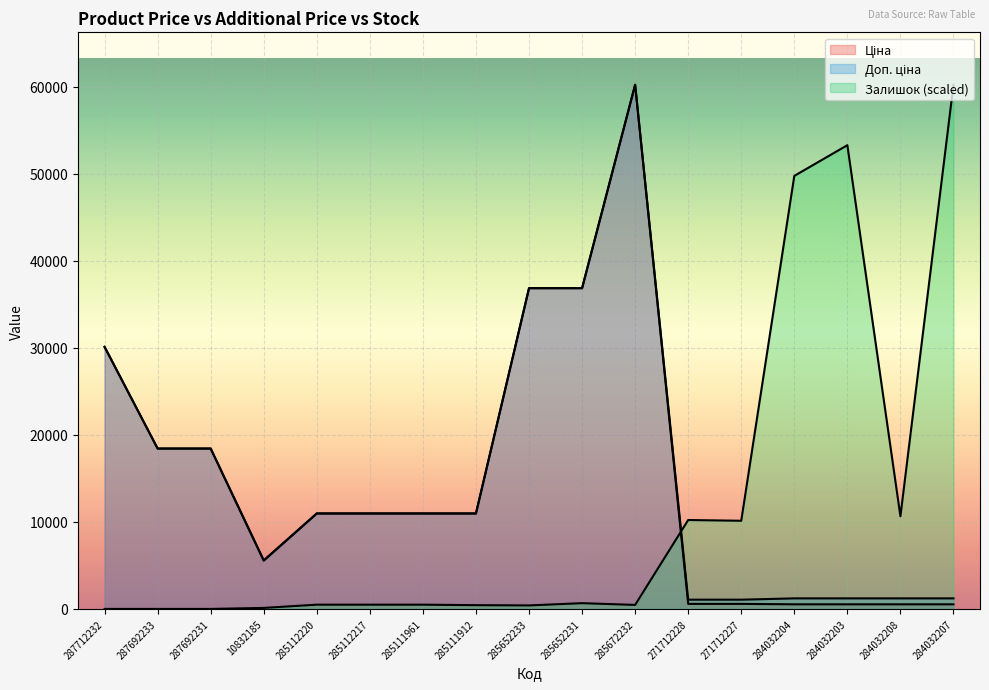

Where is the first local maximum for Ціна?

285672232